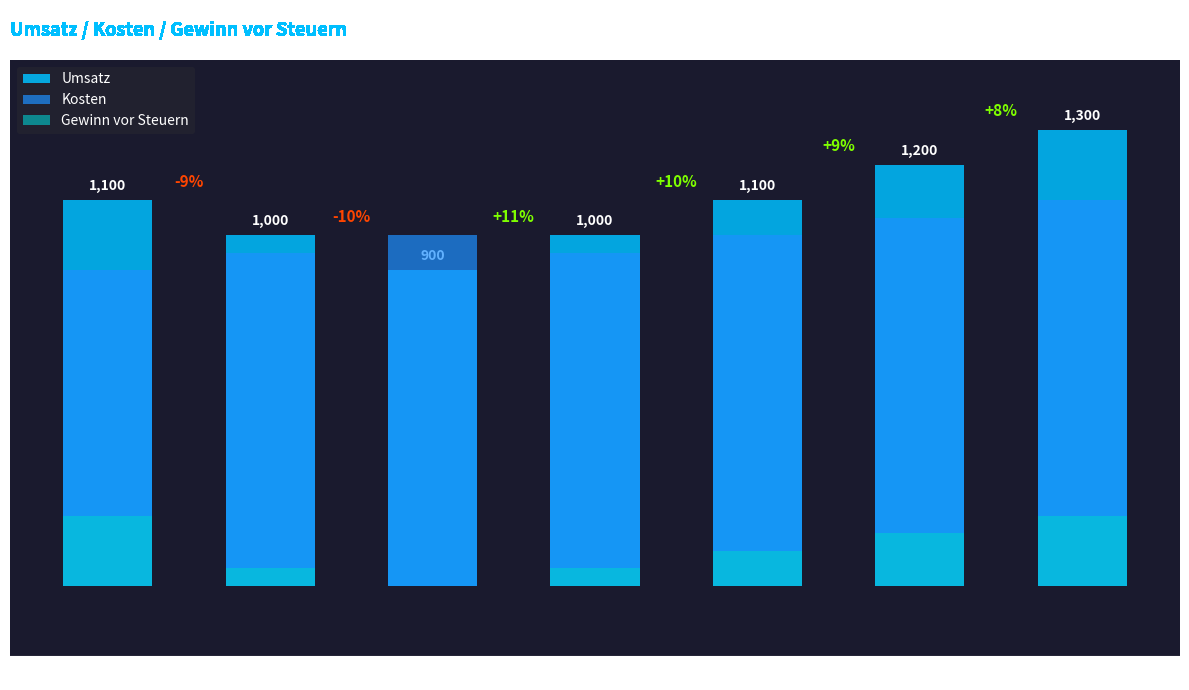

Reading left to right, extract all data points from this chart.

Umsatz: 2007=1100	2008=1000	2009=900	2010=1000	2011=1100	2012=1200	2013=1300
Kosten: 2007=900	2008=950	2009=1000	2010=950	2011=1000	2012=1050	2013=1100
Gewinn vor Steuern: 2007=200	2008=50	2009=0	2010=50	2011=100	2012=150	2013=200